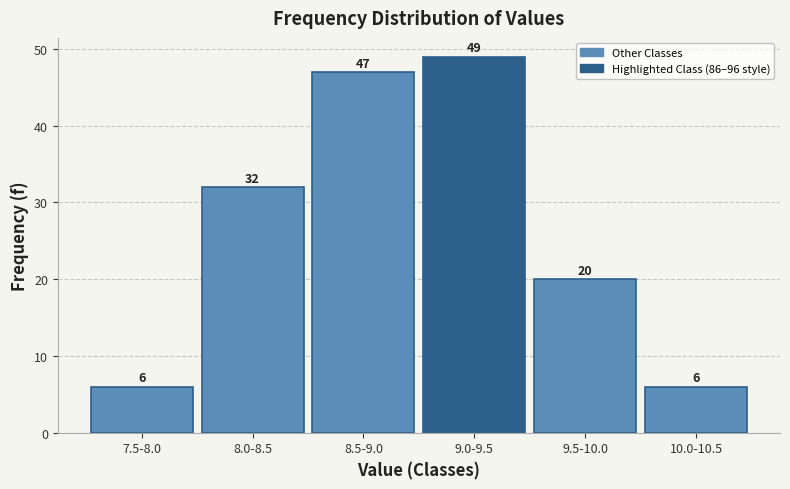

Reading left to right, what are all the values shown in this chart?

6	32	47	49	20	6